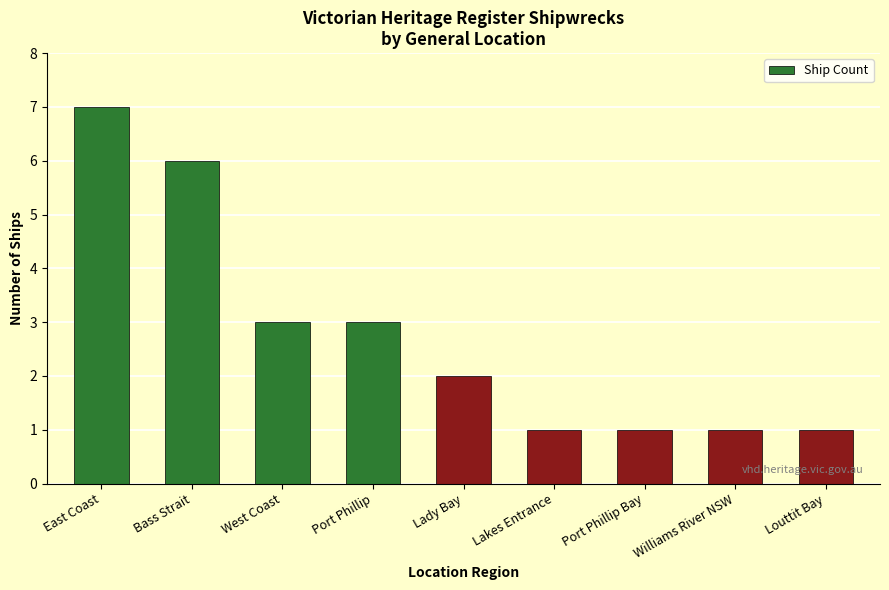

What position from the left is Lady Bay?

5